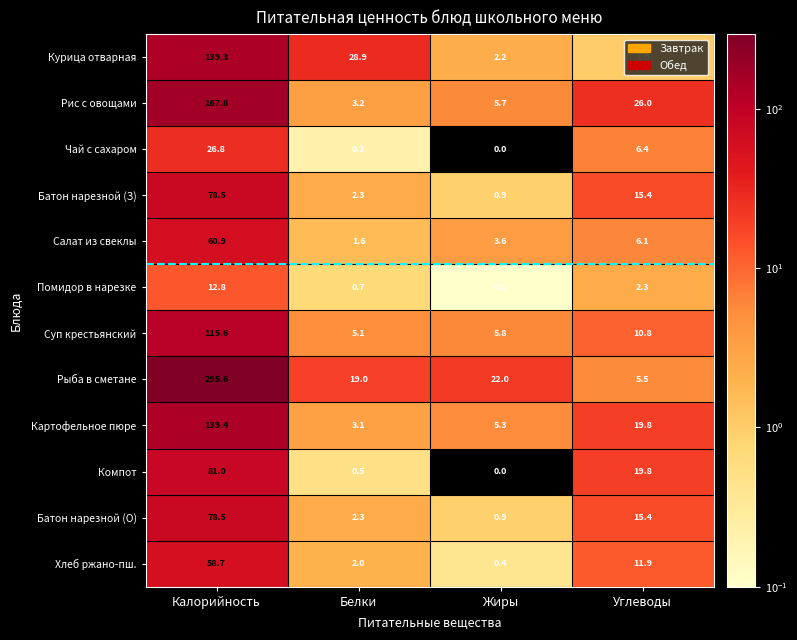

How many data points in Помидор в нарезке are less than 2?

2